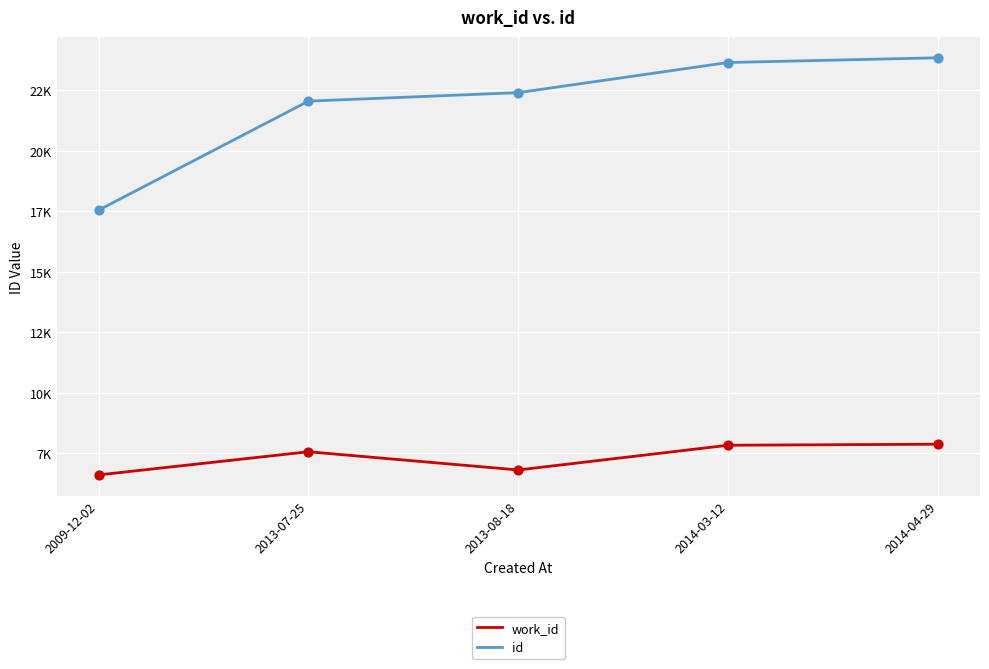

What are all the series names shown in the legend?

work_id, id